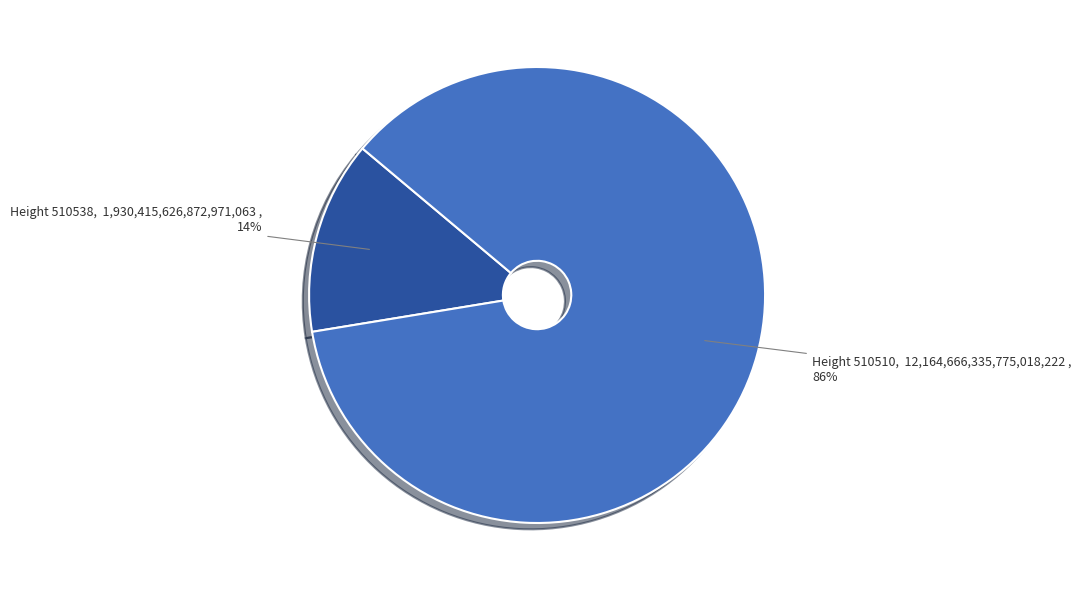

Which has a higher value, Height 510538 or Height 510510?

Height 510510